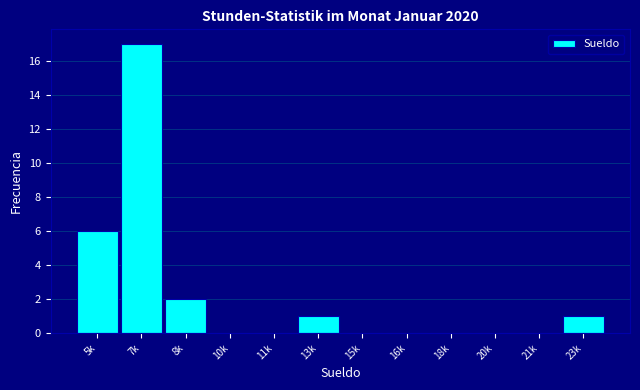

Reading left to right, transcribe all the data shown in this chart.

5k=6	7k=17	8k=2	10k=0	11k=0	13k=1	15k=0	16k=0	18k=0	20k=0	21k=0	23k=1